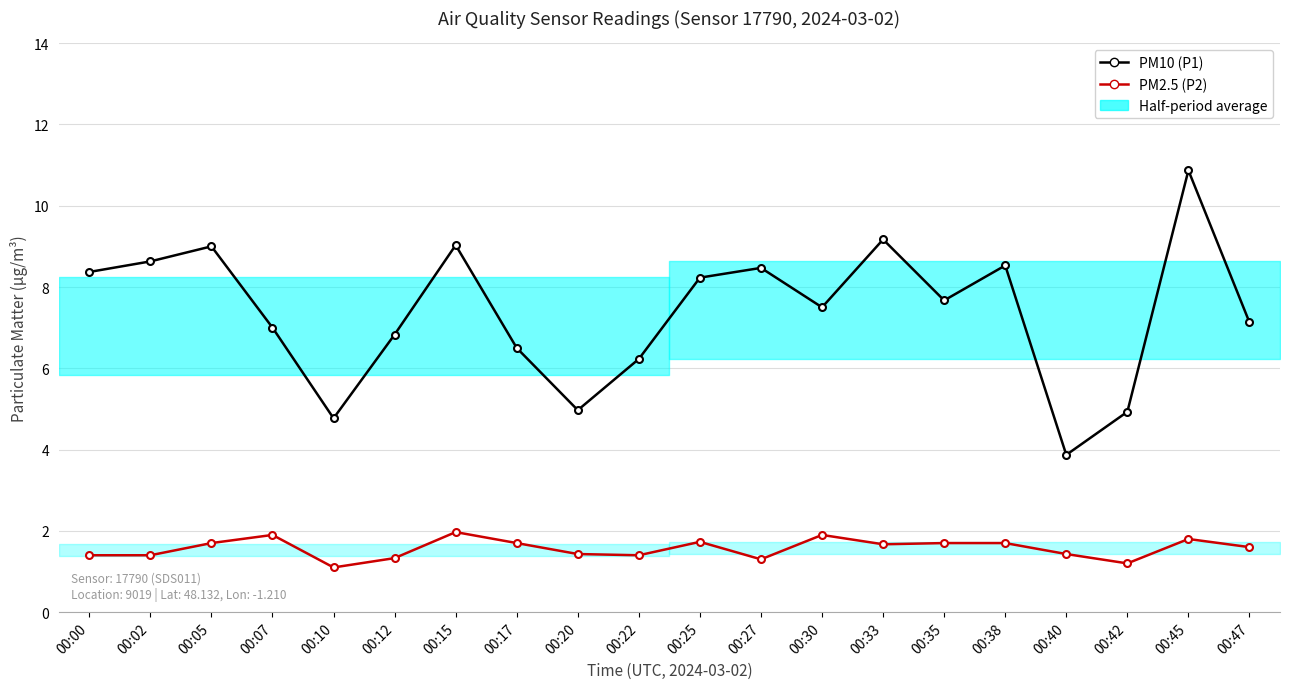

What is the difference between the maximum and second lowest values in the PM10 (P1) series?

6.1